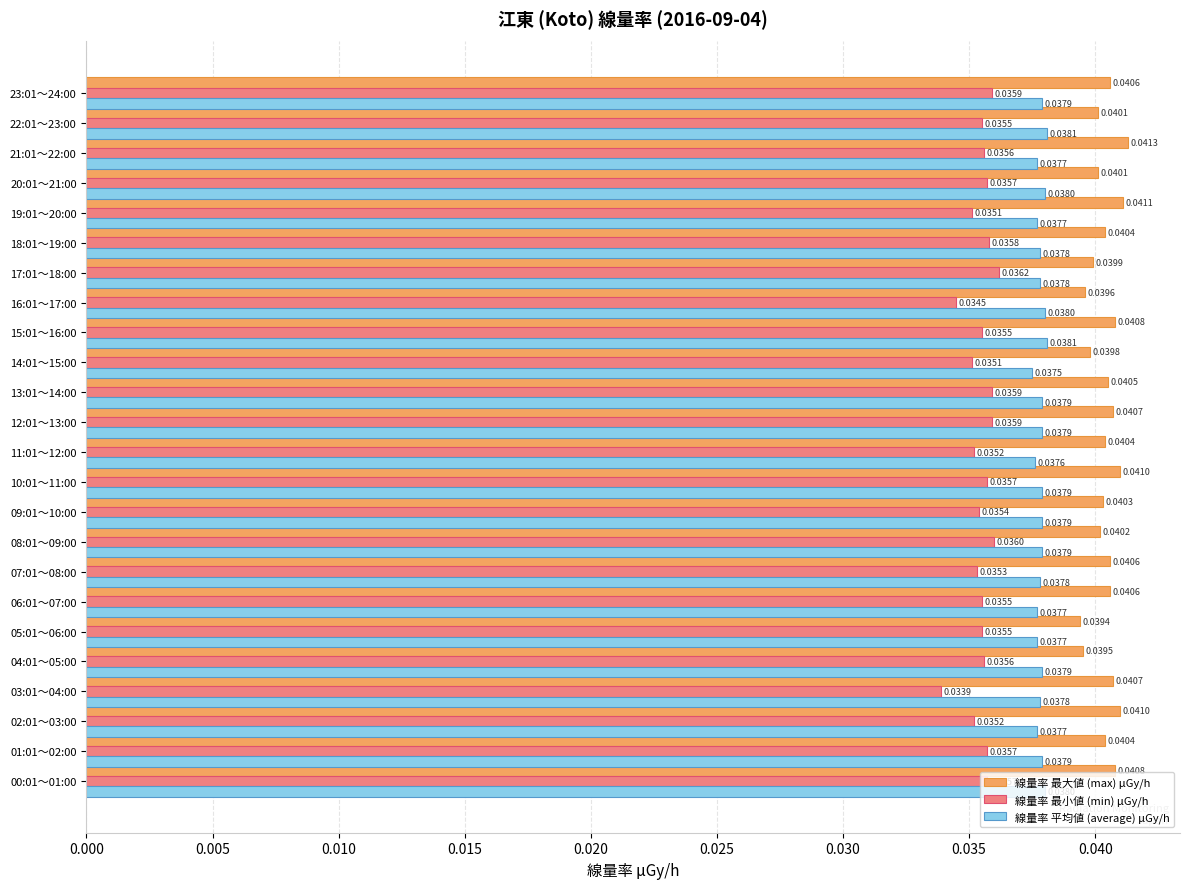

Which series has the largest range (max minus min)?

線量率 最小値 (min) μGy/h